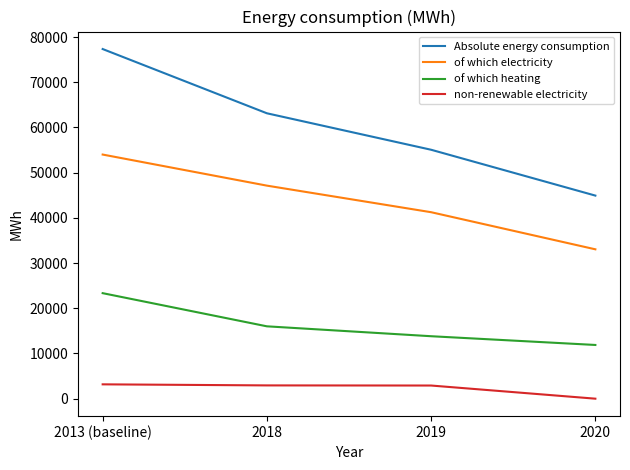

What is the total value across all series at 2020?

89856